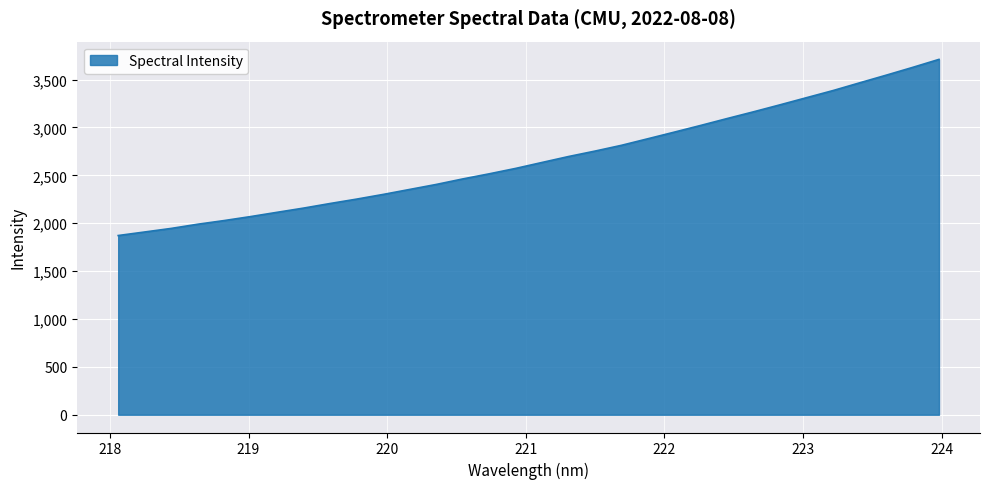

What is the difference between the maximum and minimum values?

1839.4